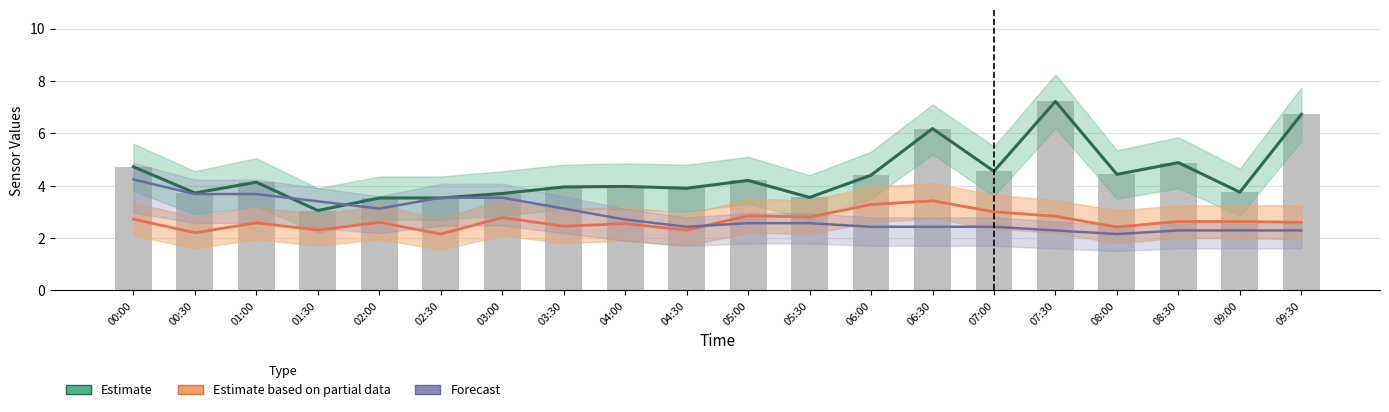

What is the label of the 2nd bar from the left?

00:30